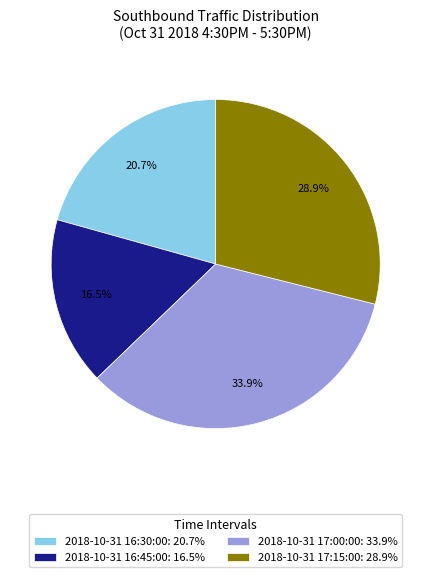

Which category has the smallest portion of the pie?

2018-10-31 16:45:00